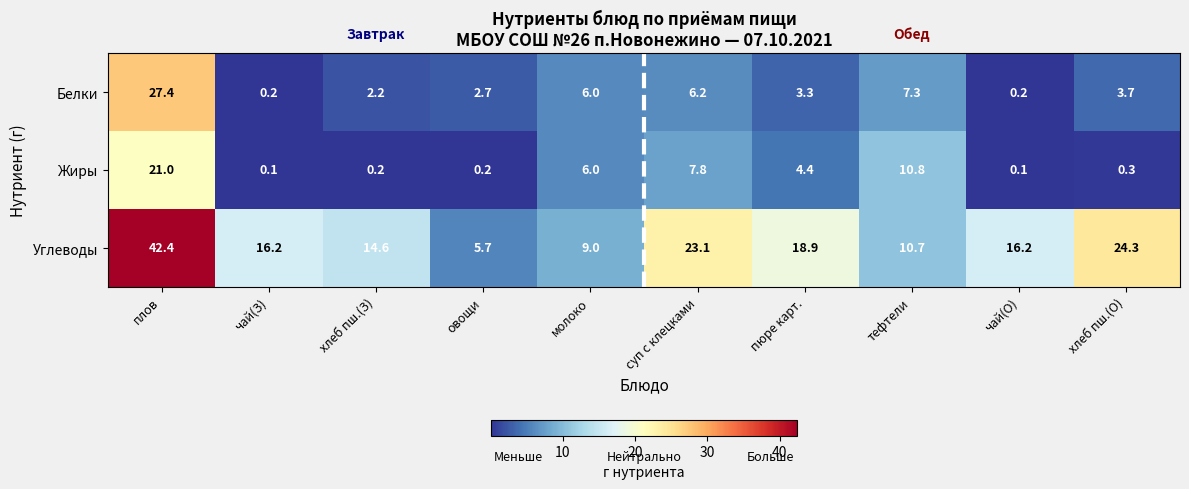

What is the greatest value displayed?

42.4